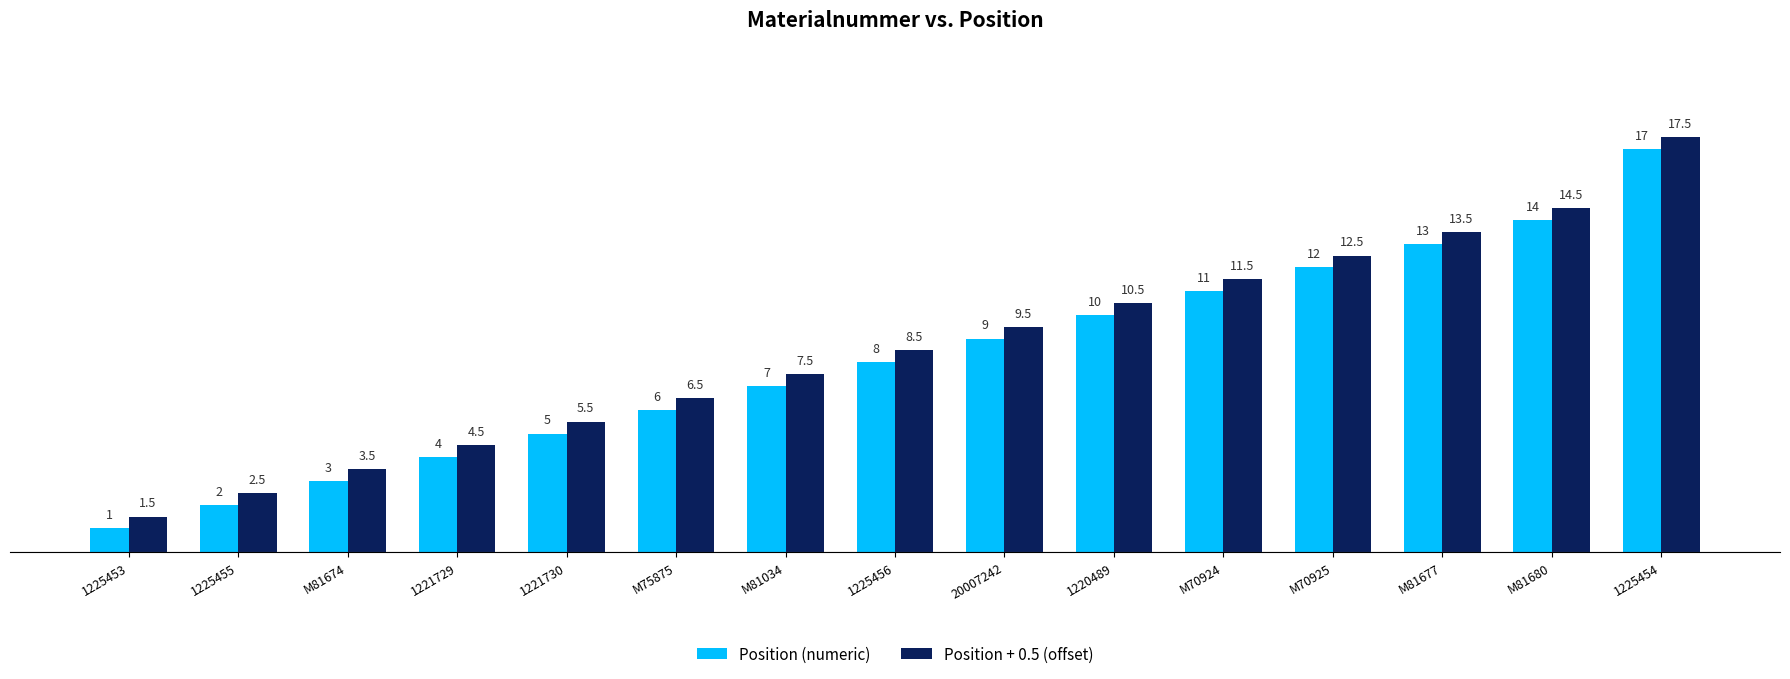

How many data points in Position + 0.5 (offset) are less than 8?

7